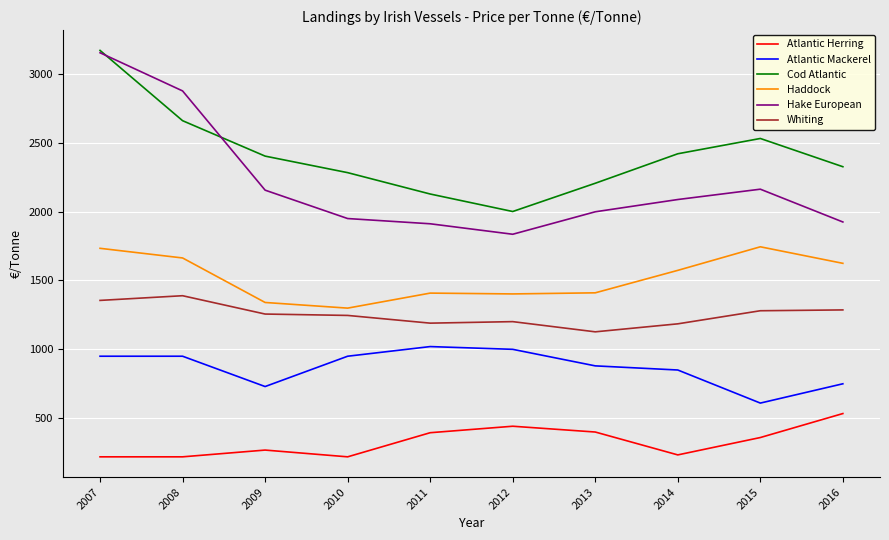

At which category does Hake European reach its first local peak?

2015